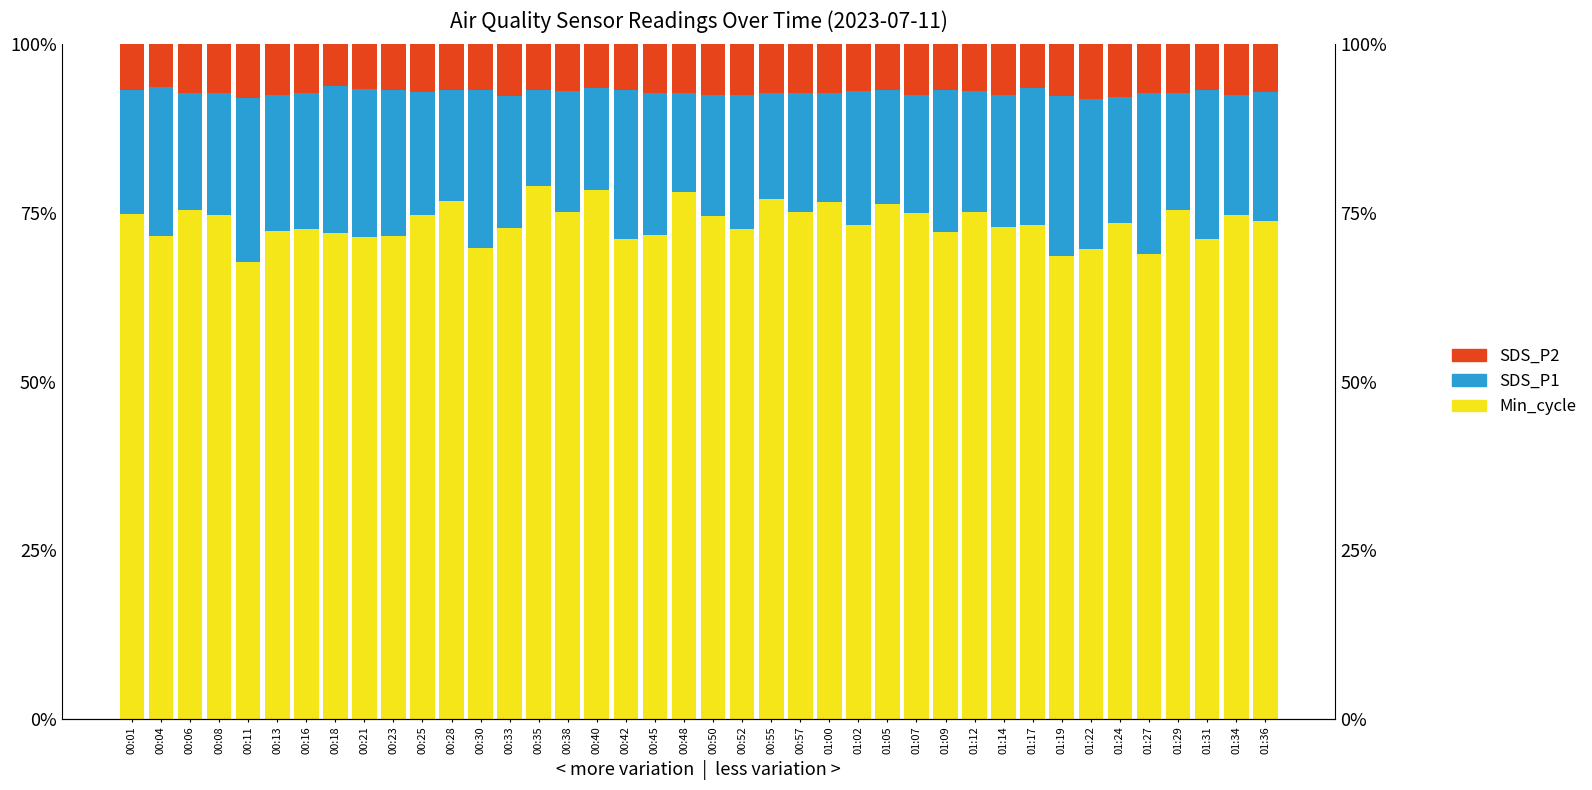

Between 00:40 and 01:00, which series saw the biggest shift?

Min_cycle